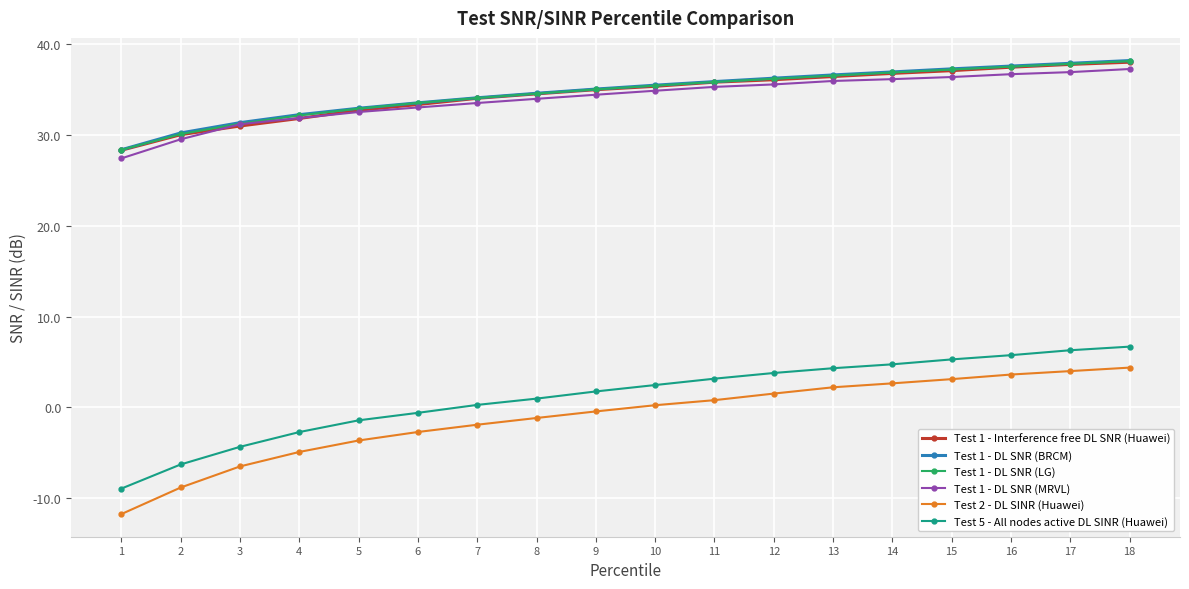

Which category has the lowest value across all series?

1